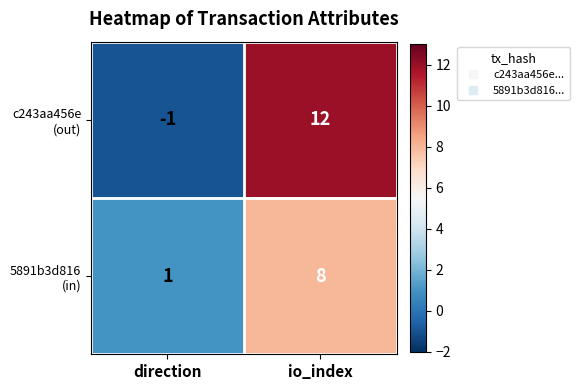

What is the total value across all series at io_index?

20